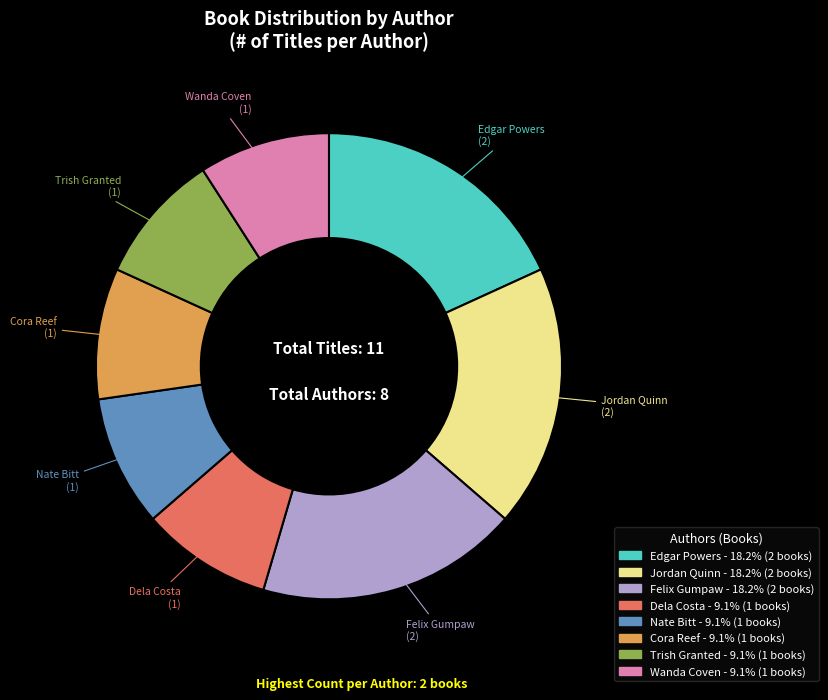

Approximately how many times larger is the value at Wanda Coven compared to Dela Costa?

1.0